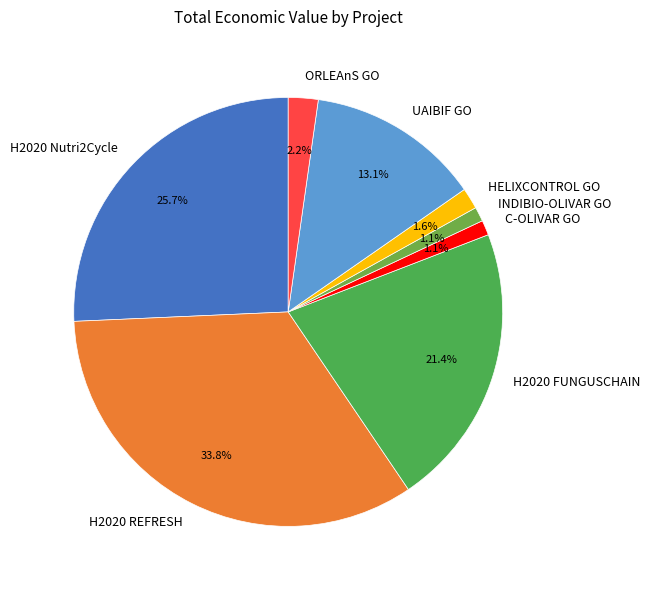

To the nearest percent, what is the average slice percentage?

12%